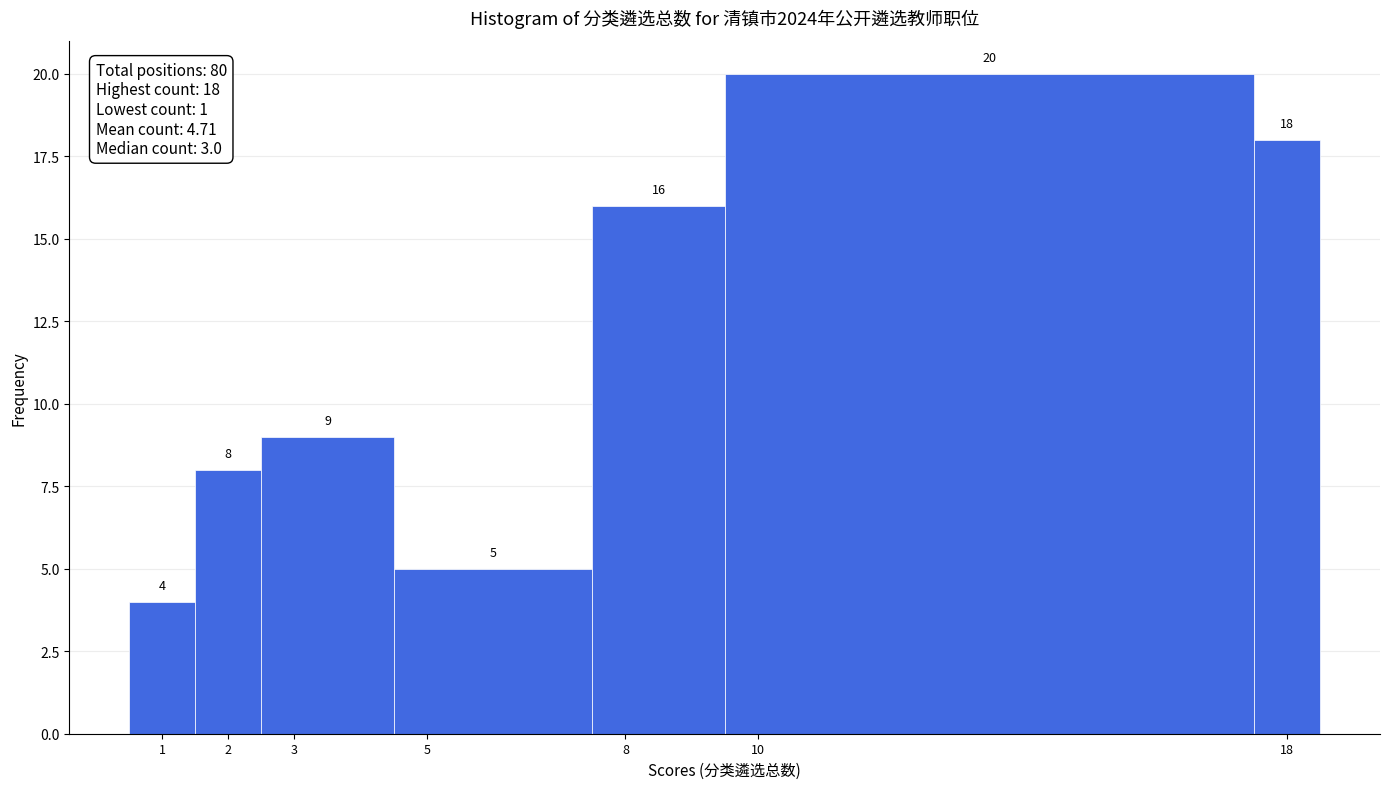

How tall is the bar that spans 7.5 to 9.5 on the x-axis?

16